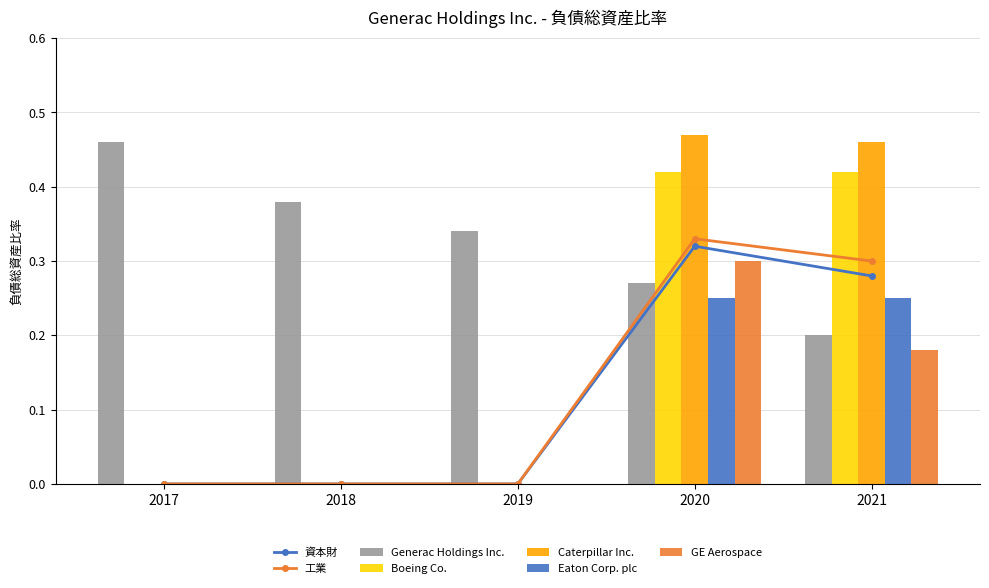

The value of Boeing Co. at 2018 is 0.2. True or false?

False